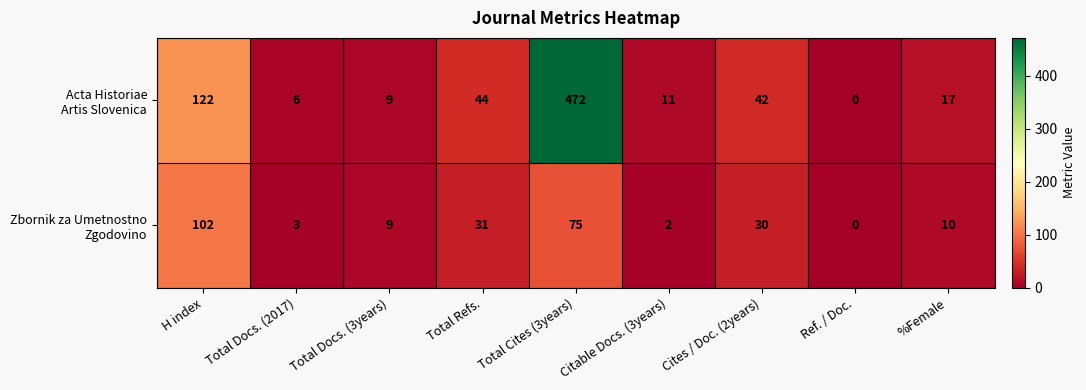

What is the difference between the highest and lowest values at %Female?

7